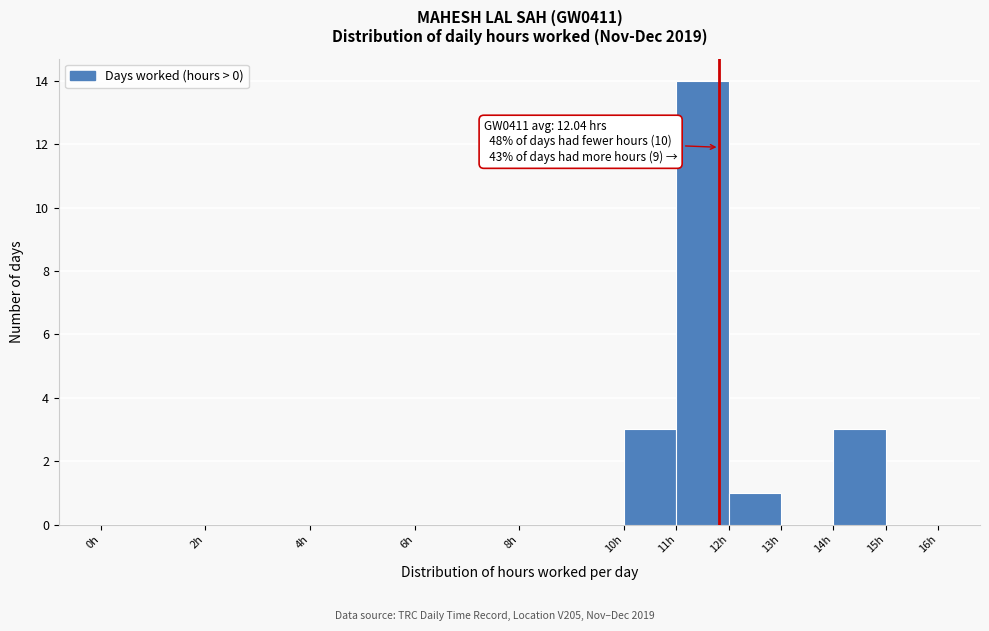

Over which range of the x-axis is the bar tallest?

11 to 12